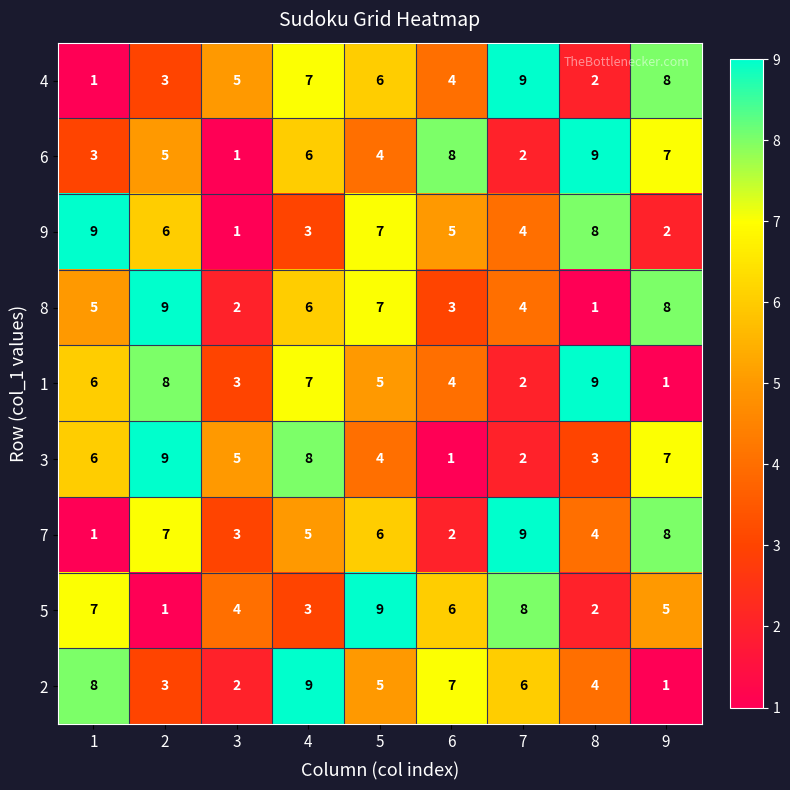

What is the difference between the highest and lowest values at 8?

8